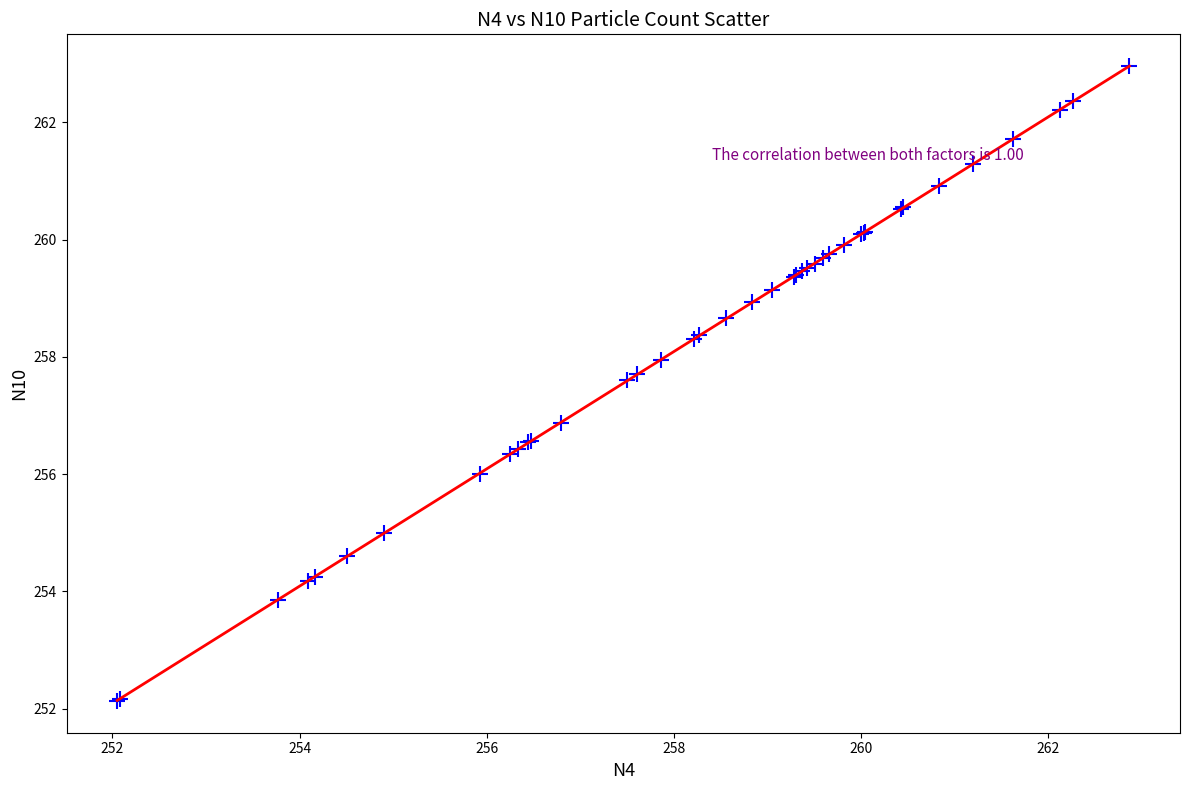

What Y value in the scatter plot is closest to 257?

256.9